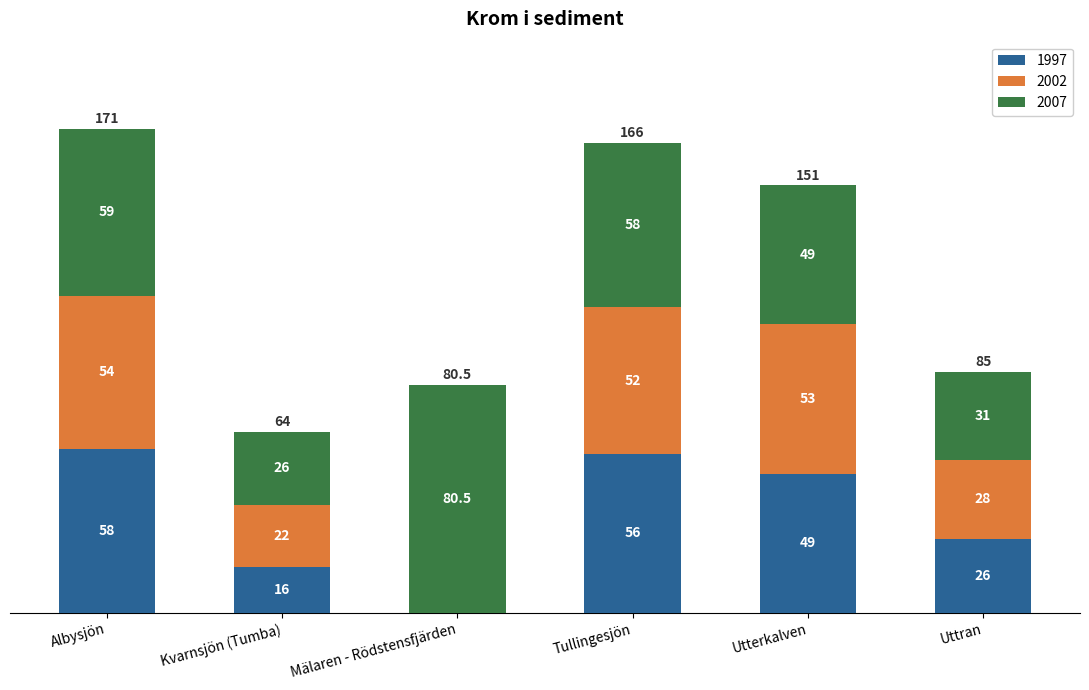

What is the total value across all series at Kvarnsjön (Tumba)?

64.0